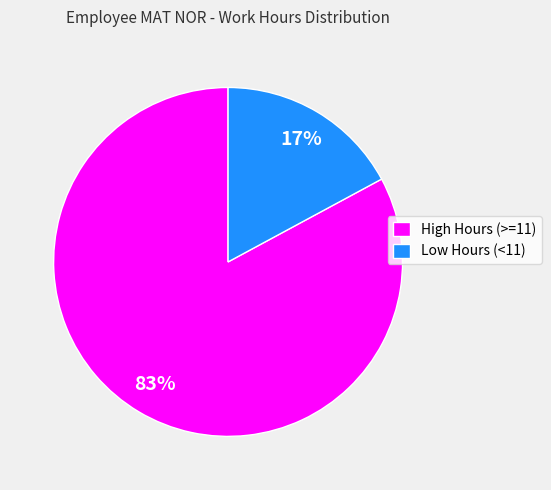

To the nearest percent, what percentage of the pie is High Hours (>=11)?

83%